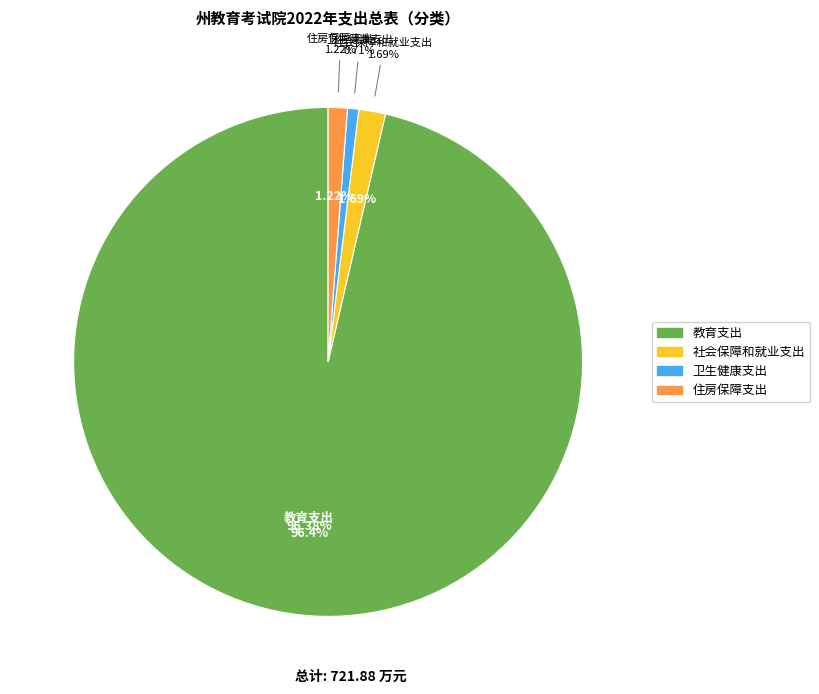

To the nearest percent, what is the difference between the largest and smallest slice percentages?

96%